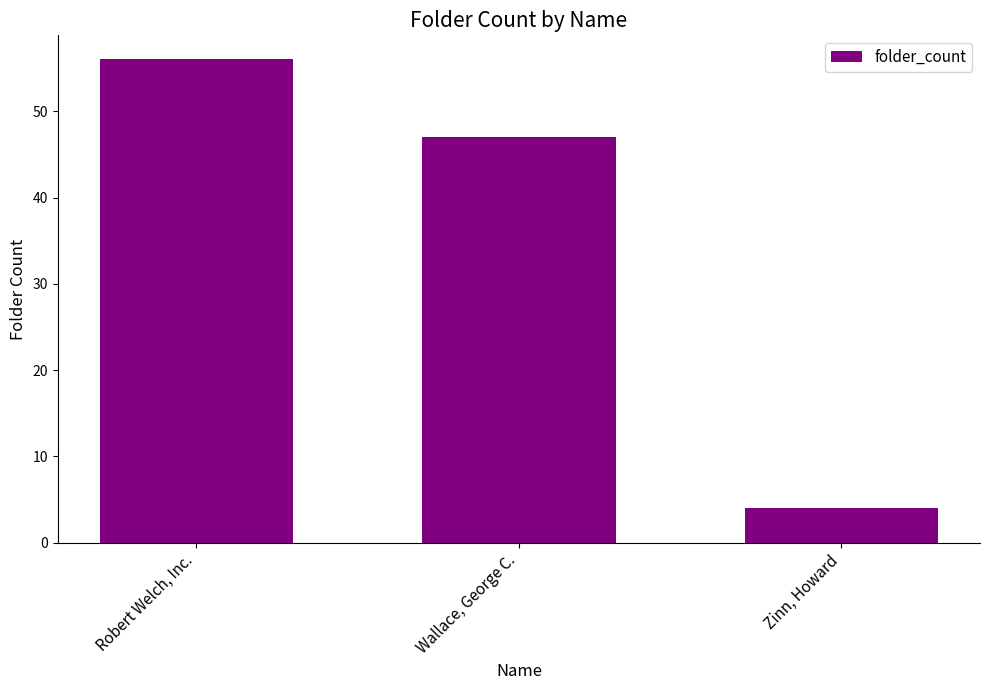

Count the number of data series in this chart.

1